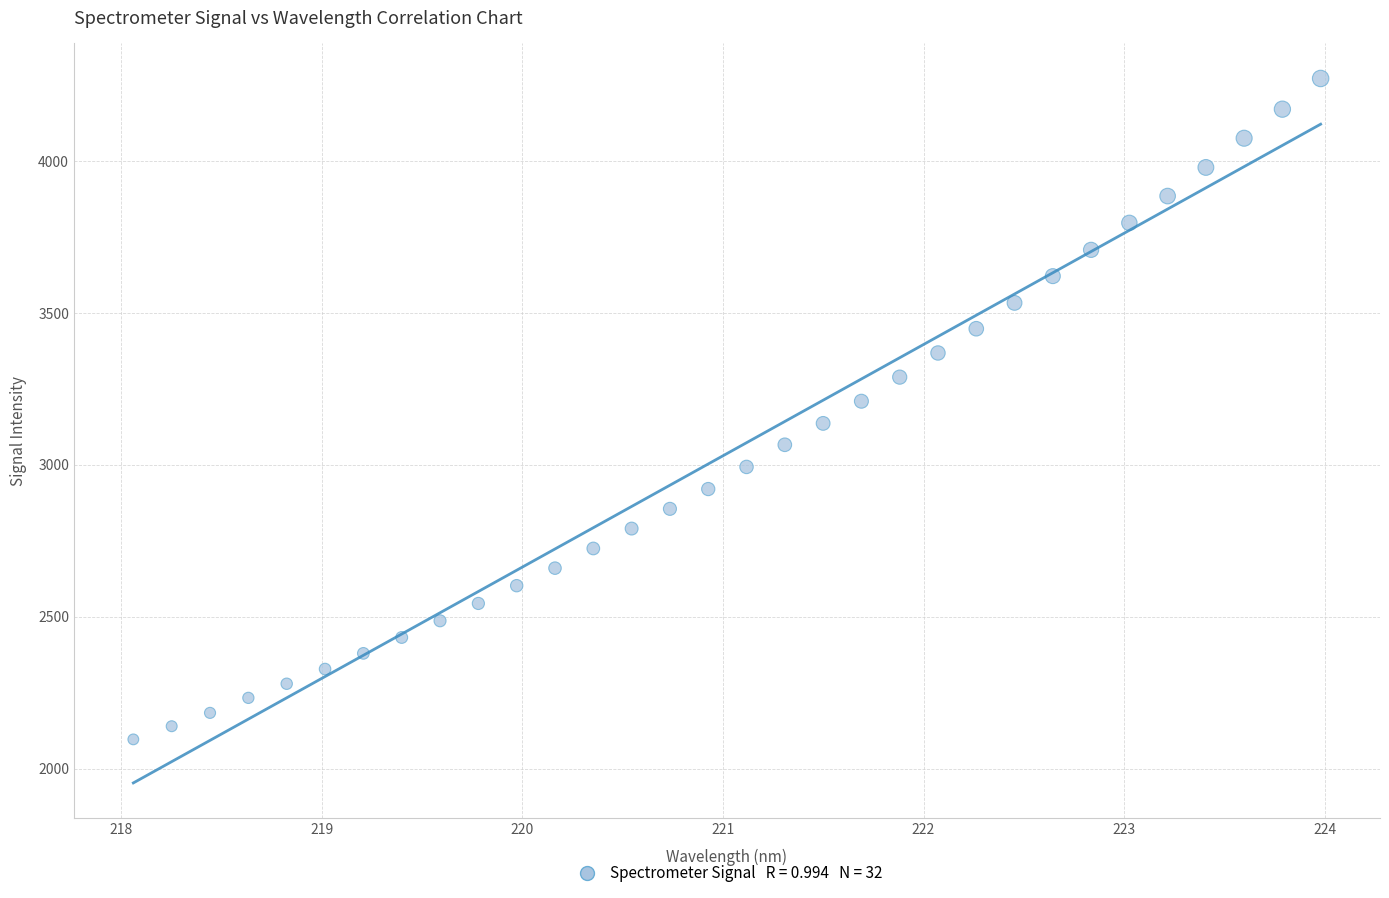

What is the range of X values (max minus min)?

5.9